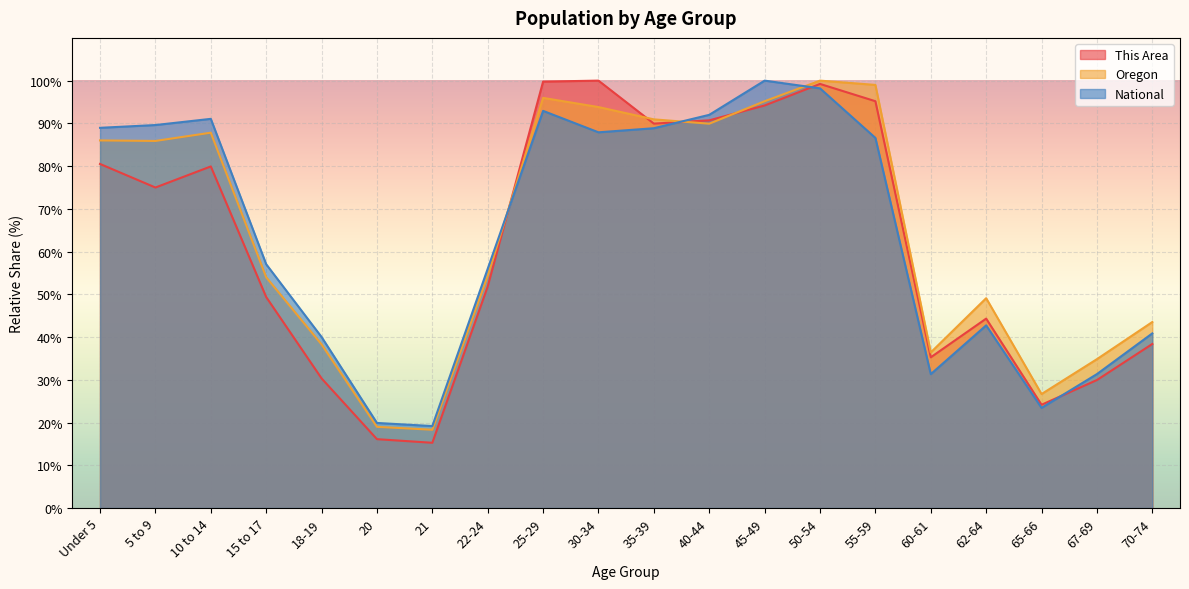

The Oregon series shows 19.0 at 20. True or false?

True